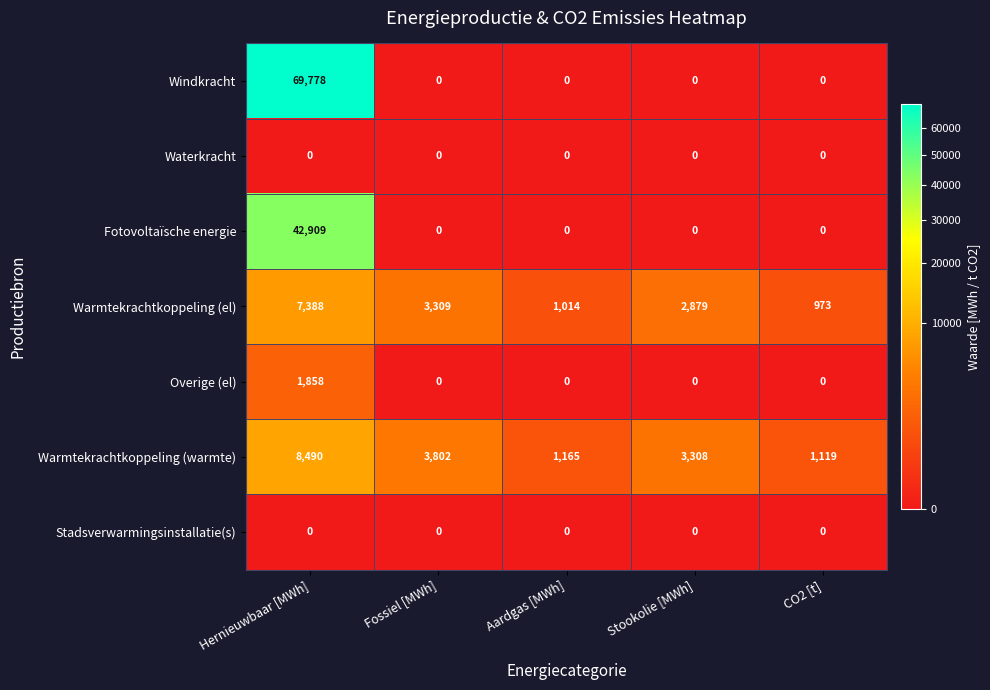

At which category does the chart reach its peak across all series?

Hernieuwbaar [MWh]